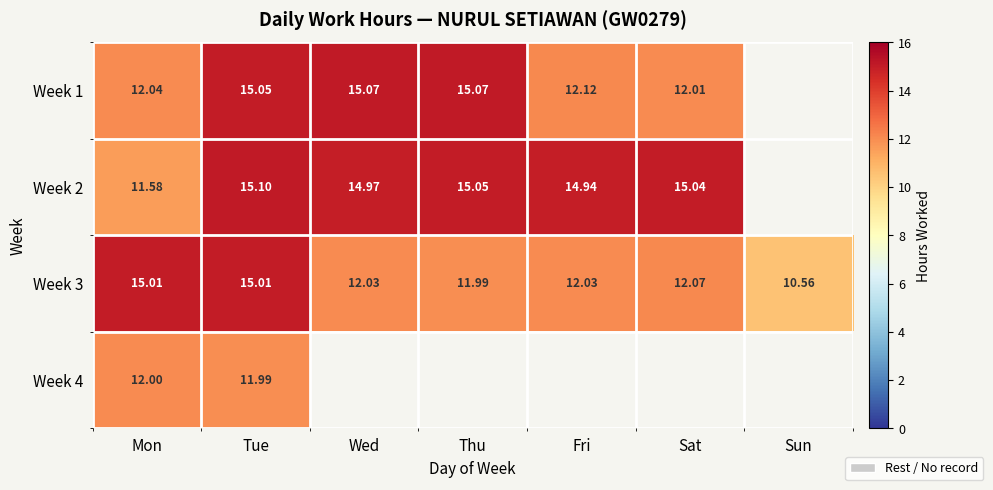

At which label is Week 3 closest to 12?

Thu